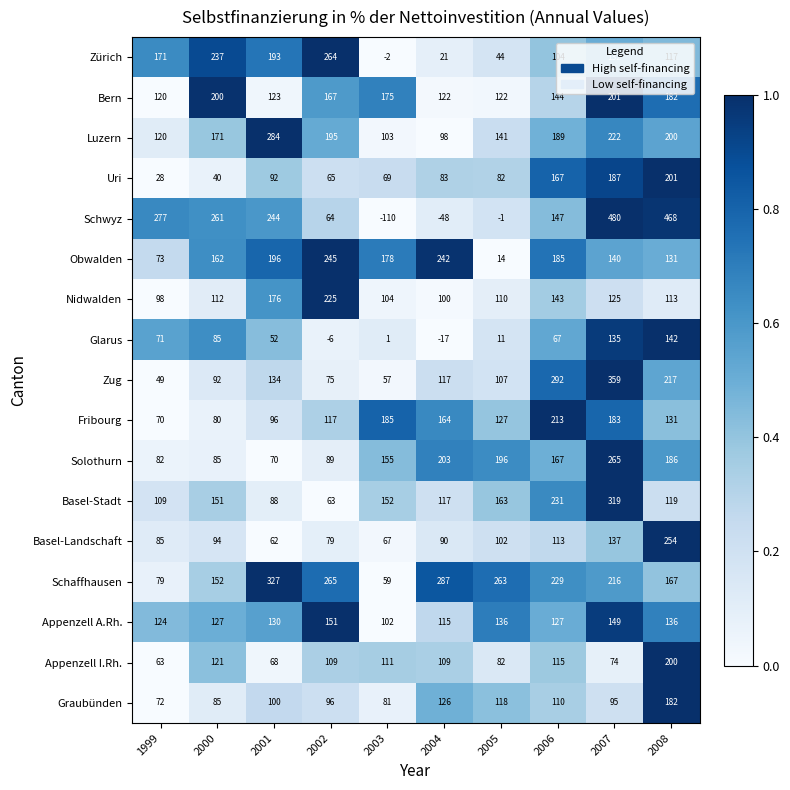

Which label corresponds to the smallest value in the chart?

2003